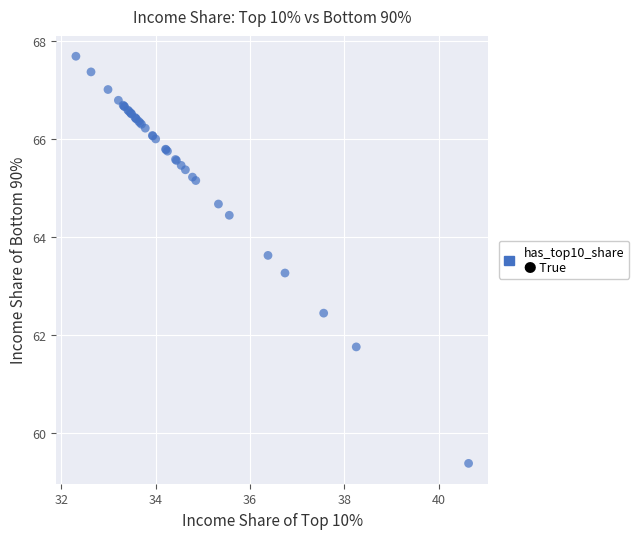

What Y value in the scatter plot is closest to 63?

63.3